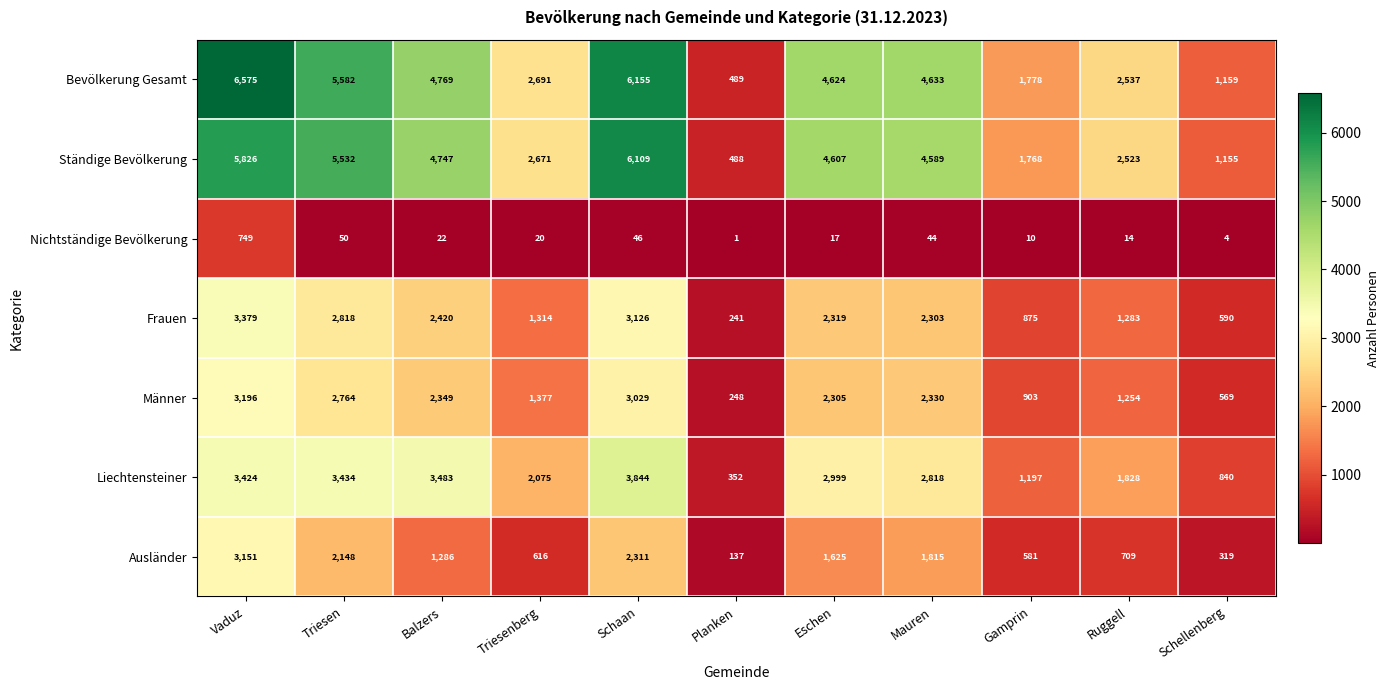

Where does the Männer series first go above 2305?

Vaduz